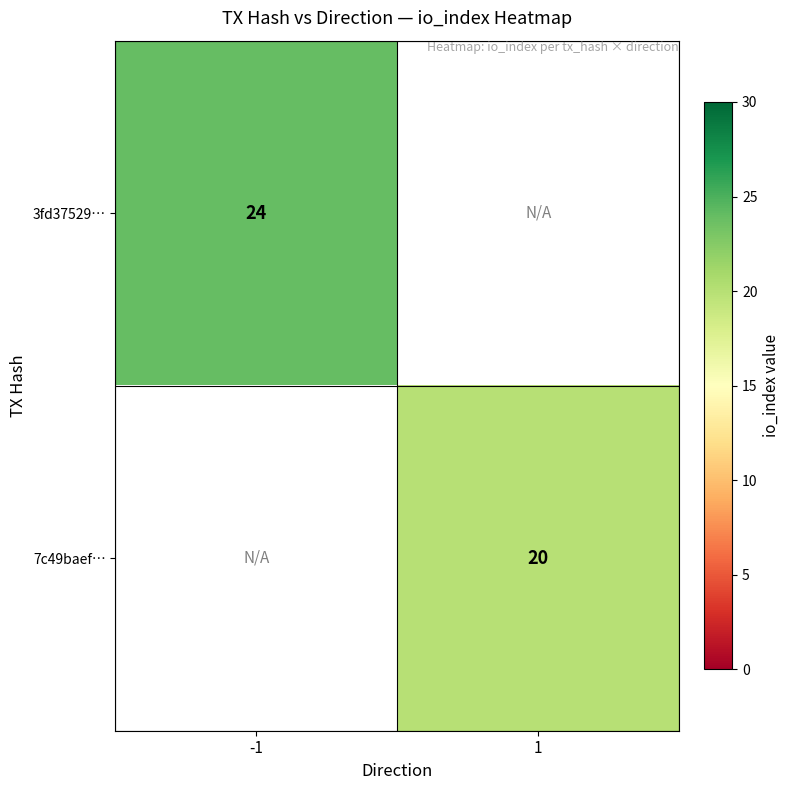

The 7c49baef… series shows 20 at 1. True or false?

True